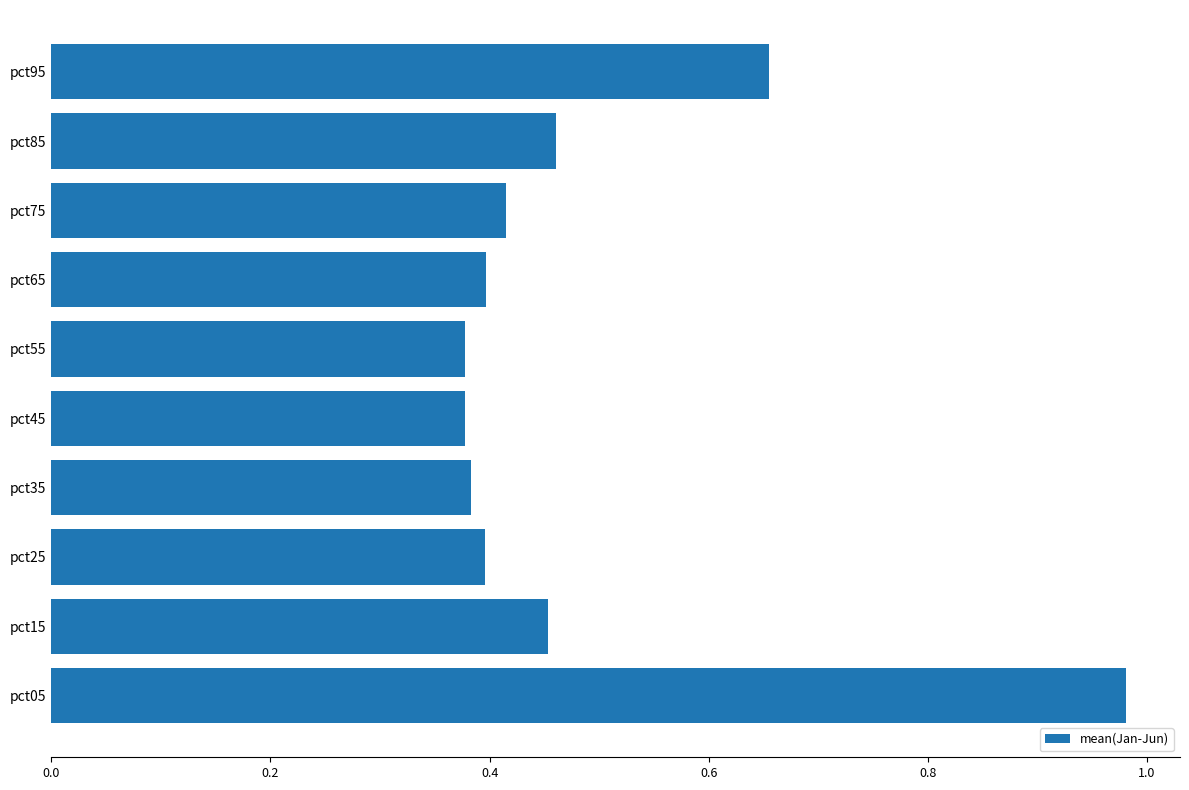

True or false: the data shows 0.4 at pct25.

True